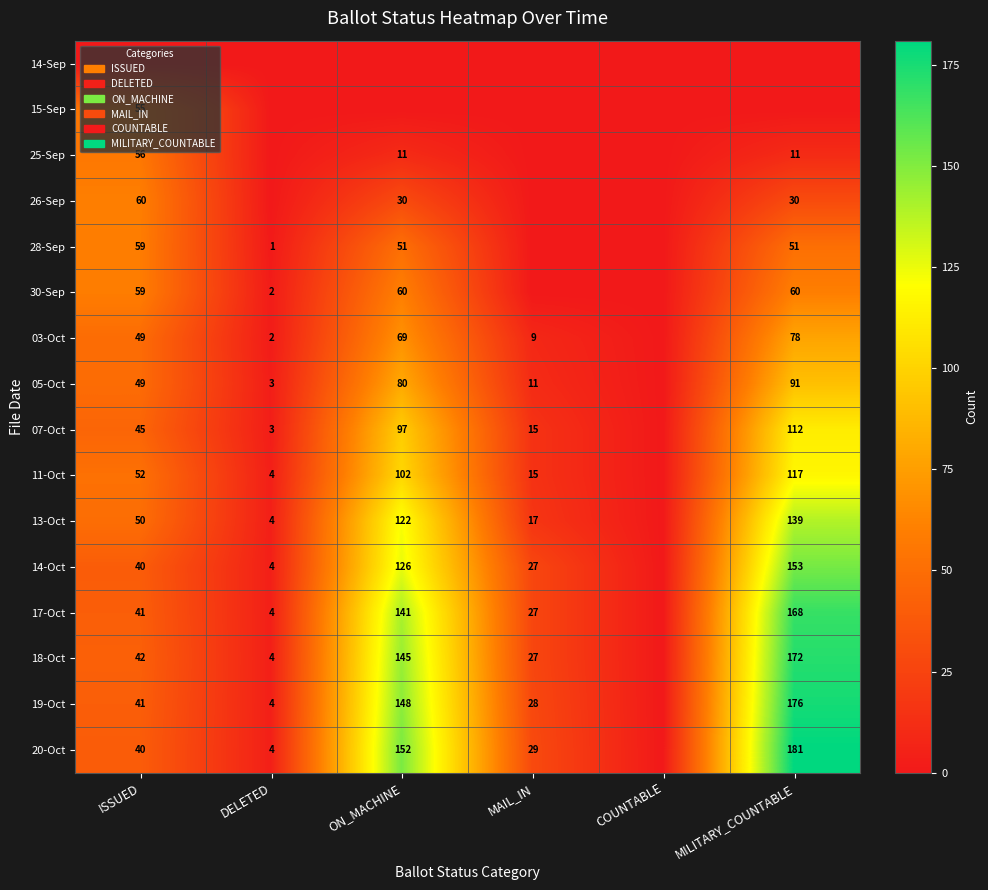

Is the value of 20-Oct at MAIL_IN greater than the value of 25-Sep at ISSUED?

No